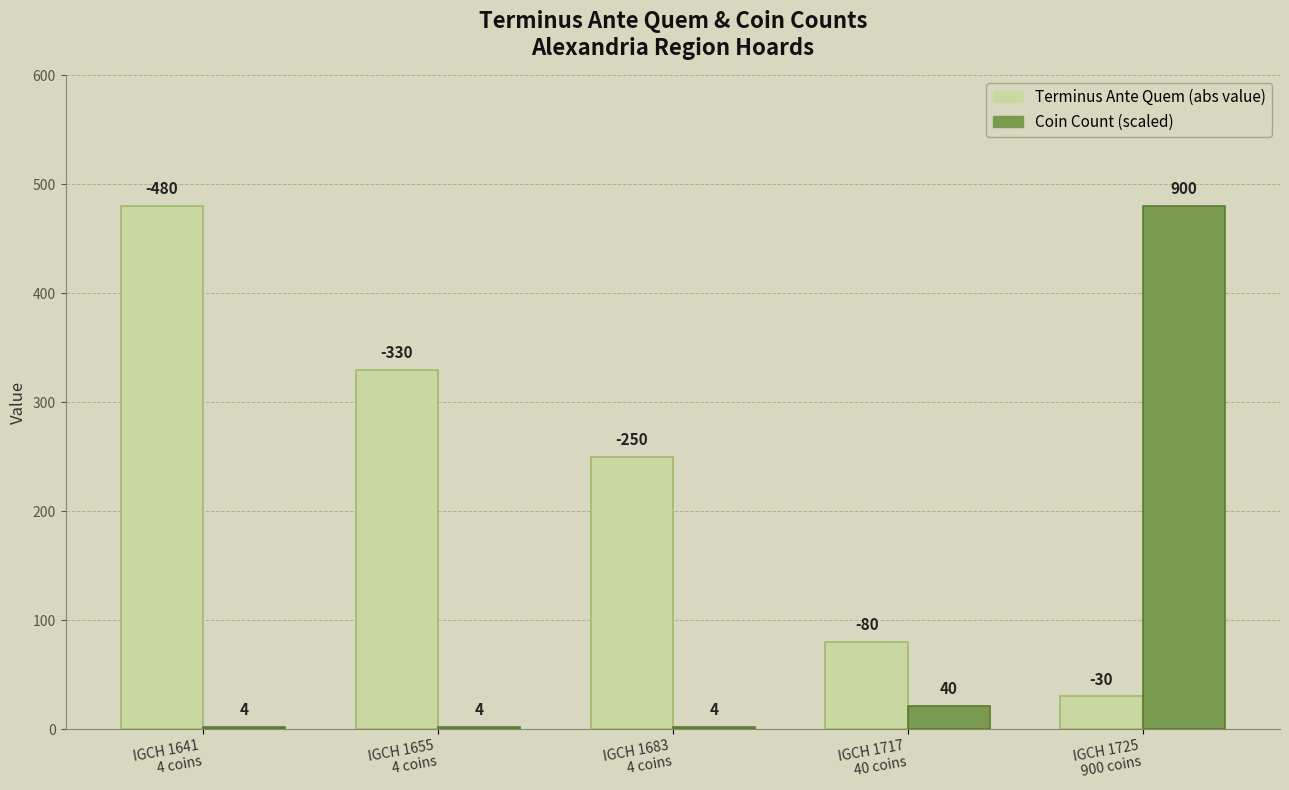

How many bars are there in total?

10